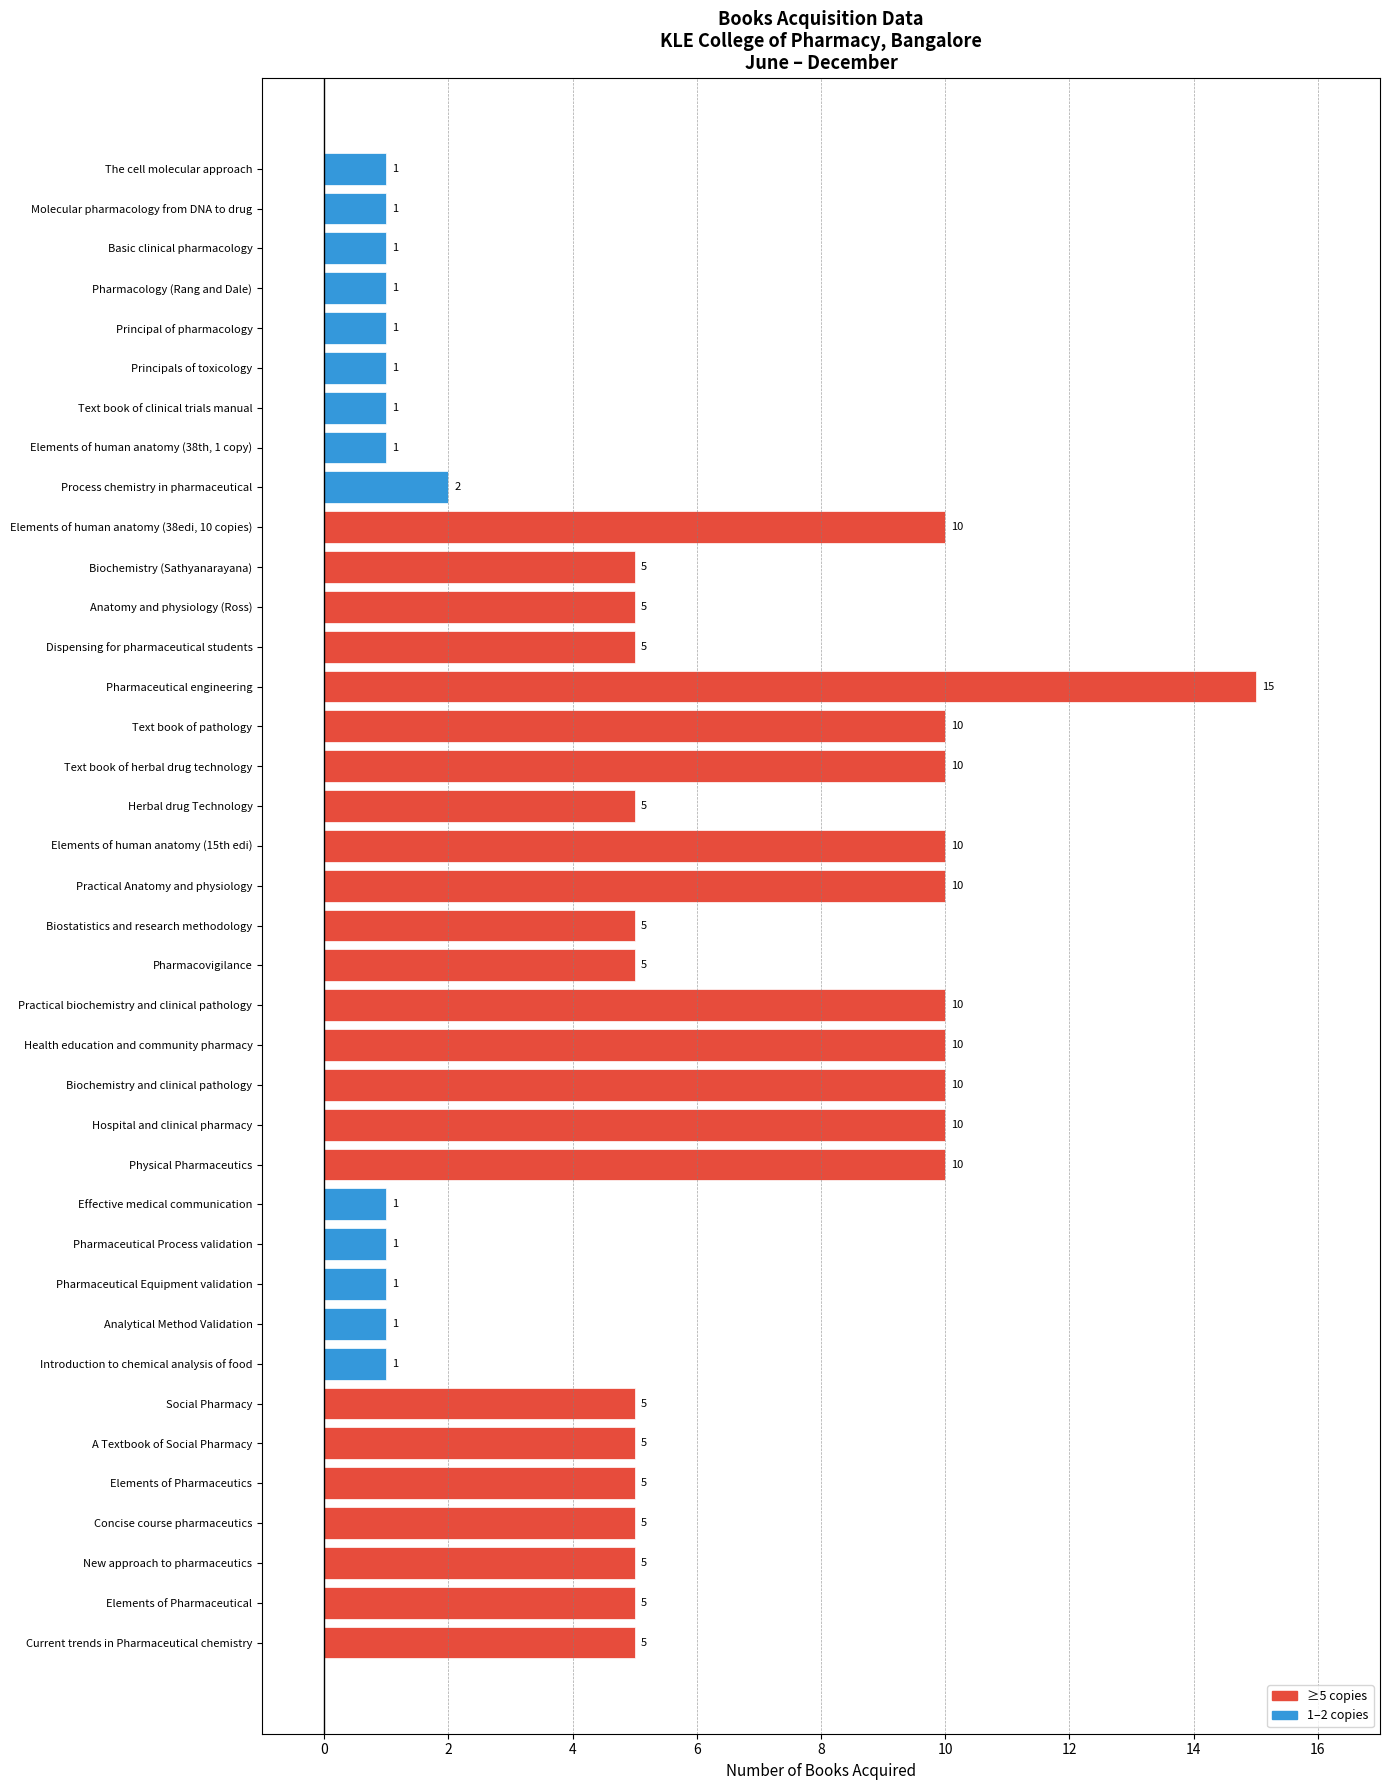

True or false: the data shows 3 at Current trends in Pharmaceutical chemistry.

False